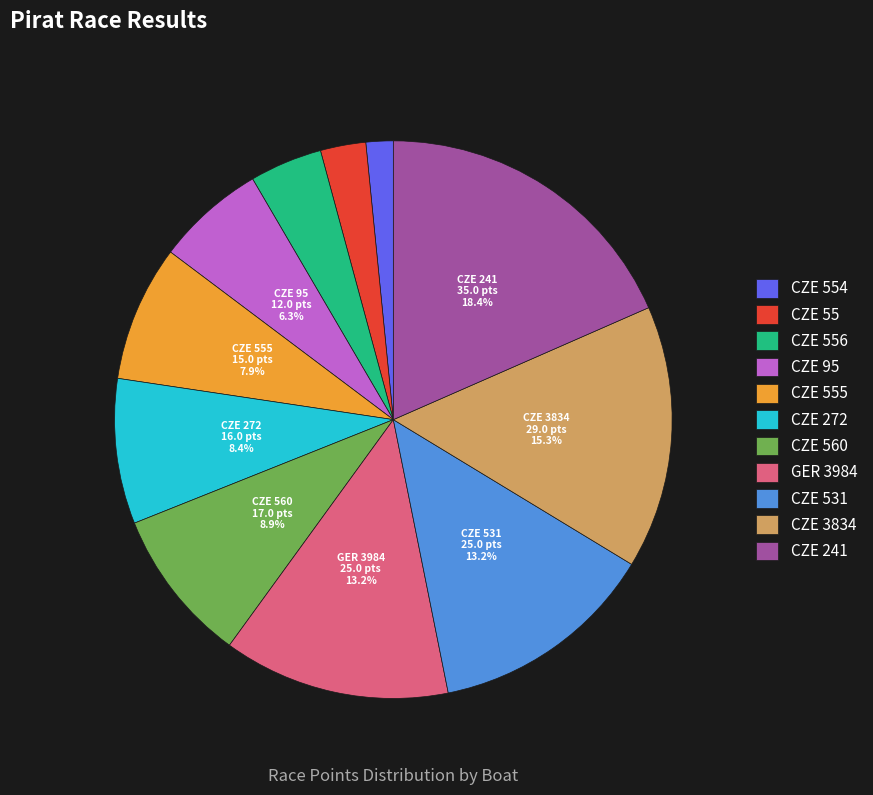

Is there any slice that represents more than half of the pie?

No